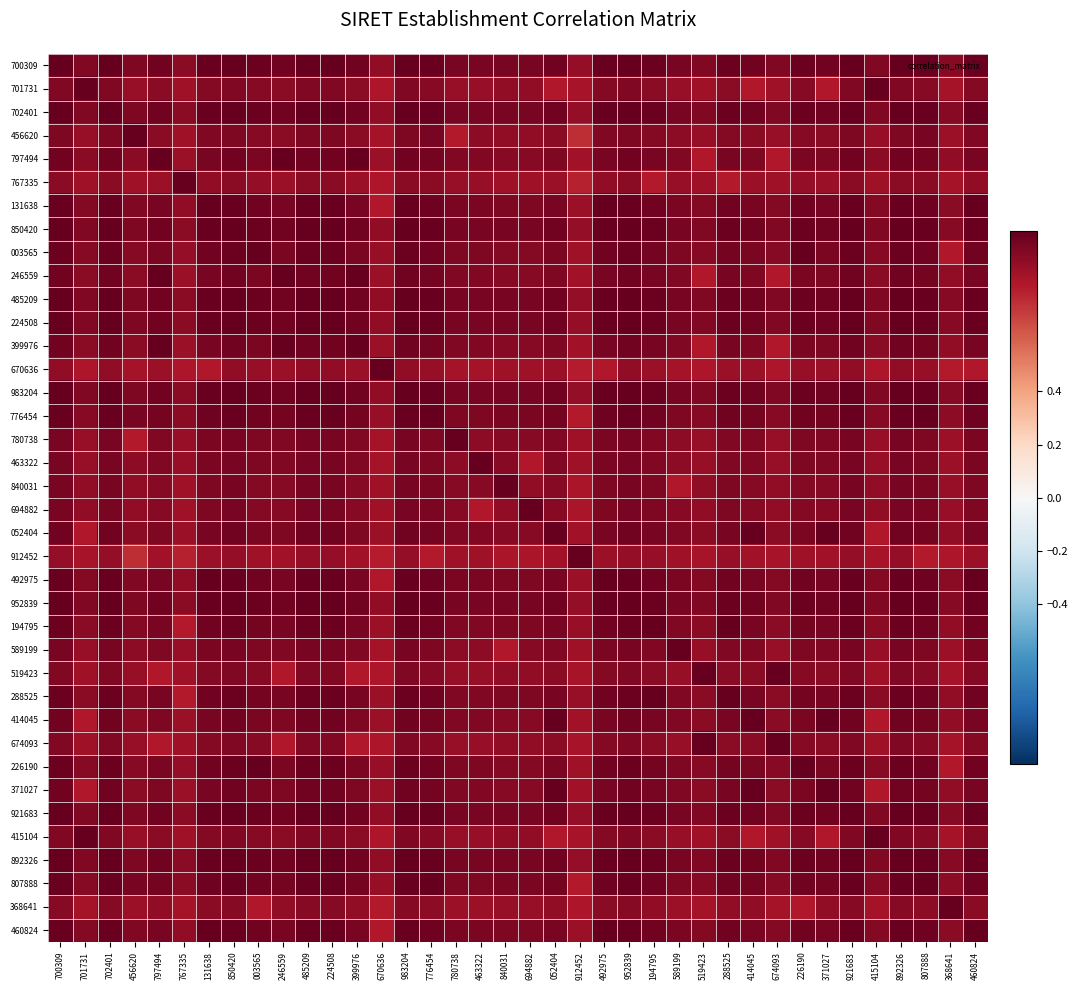

Between 850420 and 694882, which is larger?

850420